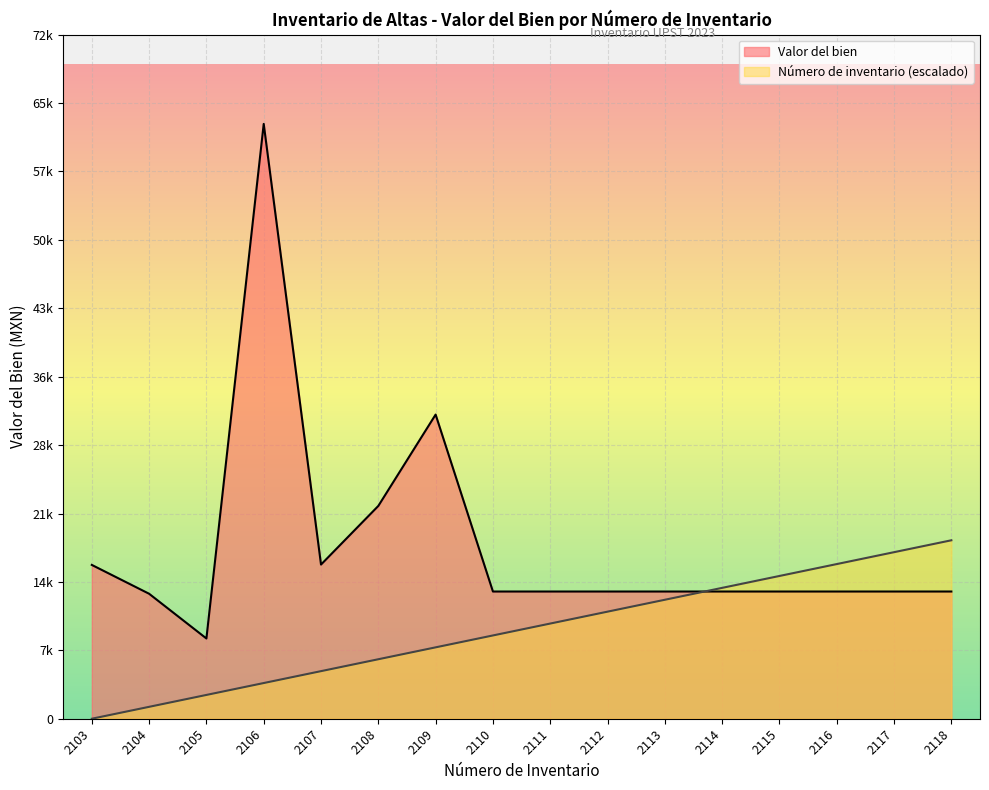

Is the value of Valor del bien at 2105 greater than the value of Numero de inventario at 2113?

No